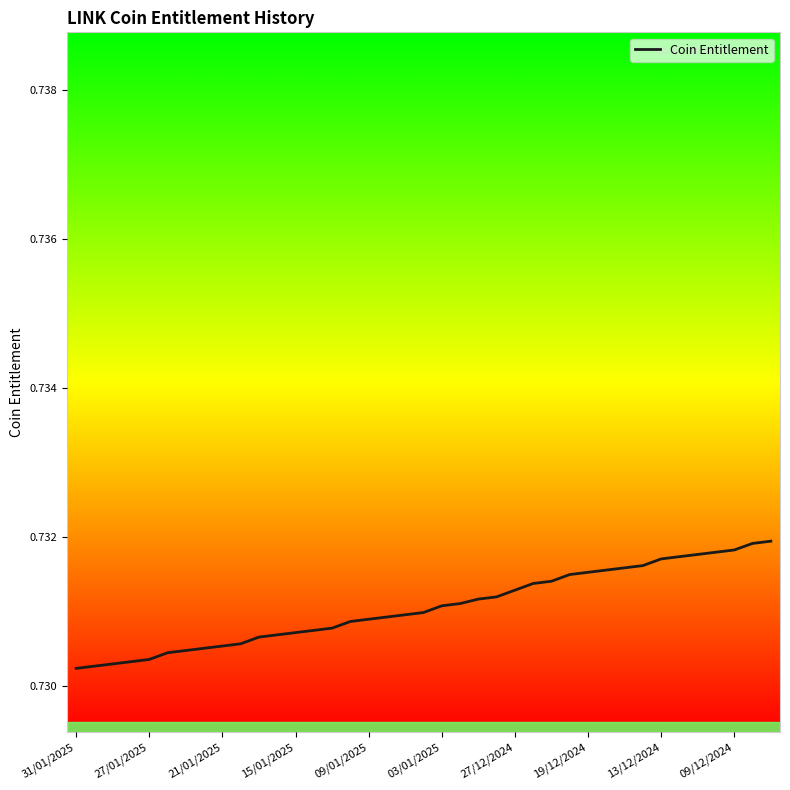

What is the greatest value displayed?

0.7